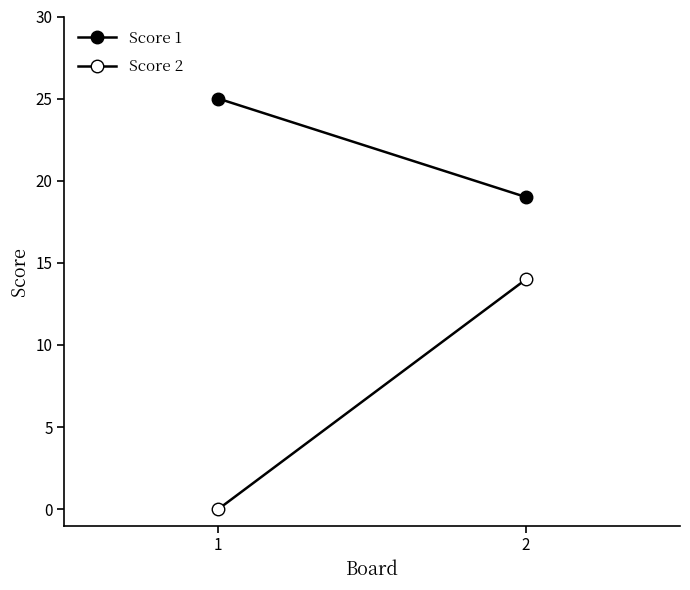

At which label is Score 1 closest to 22?

1